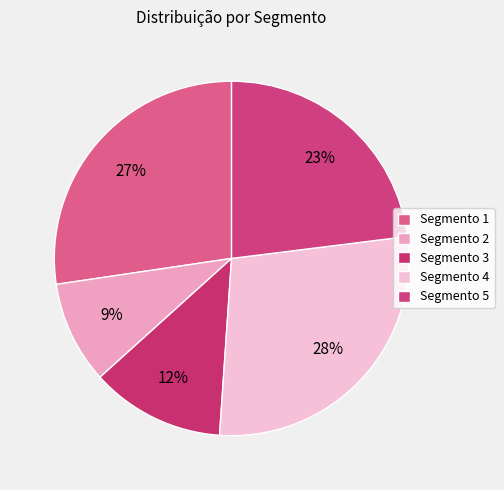

How many slices are in this pie chart?

5